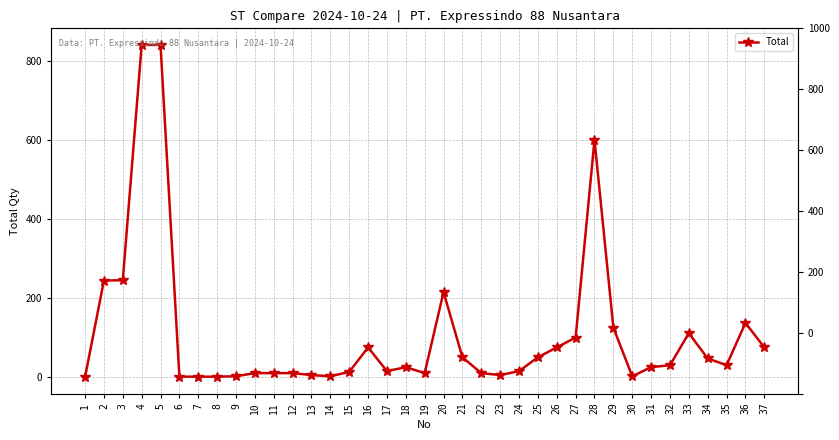

Rank the categories by value from lowest to highest.

1, 6, 7, 8, 9, 14, 30, 13, 23, 10, 11, 12, 19, 22, 15, 17, 24, 18, 31, 32, 35, 34, 21, 25, 16, 26, 37, 27, 33, 29, 36, 20, 2, 3, 28, 4, 5